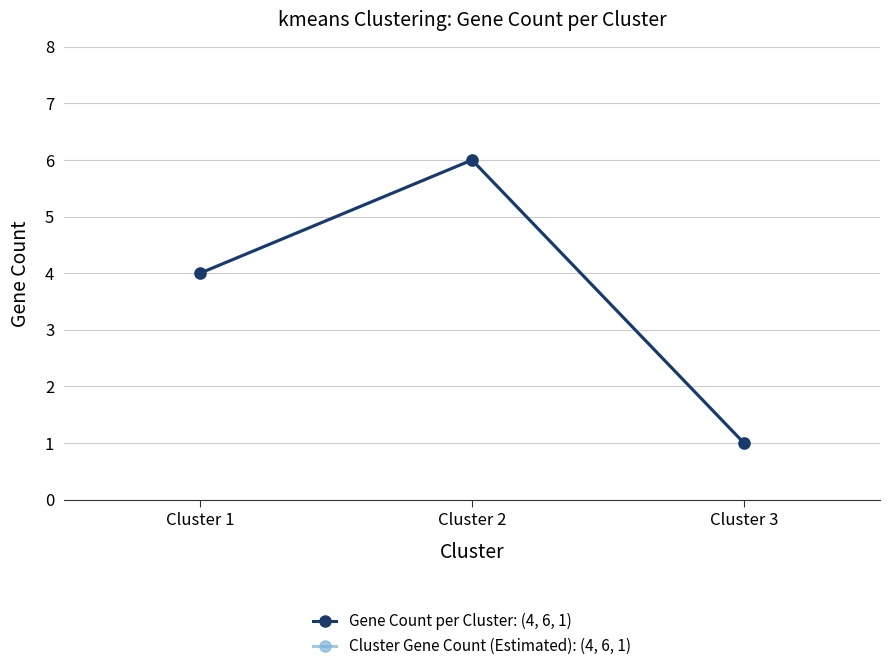

How many data points in Cluster Gene Count (Estimated): (4, 6, 1) are above 4?

1